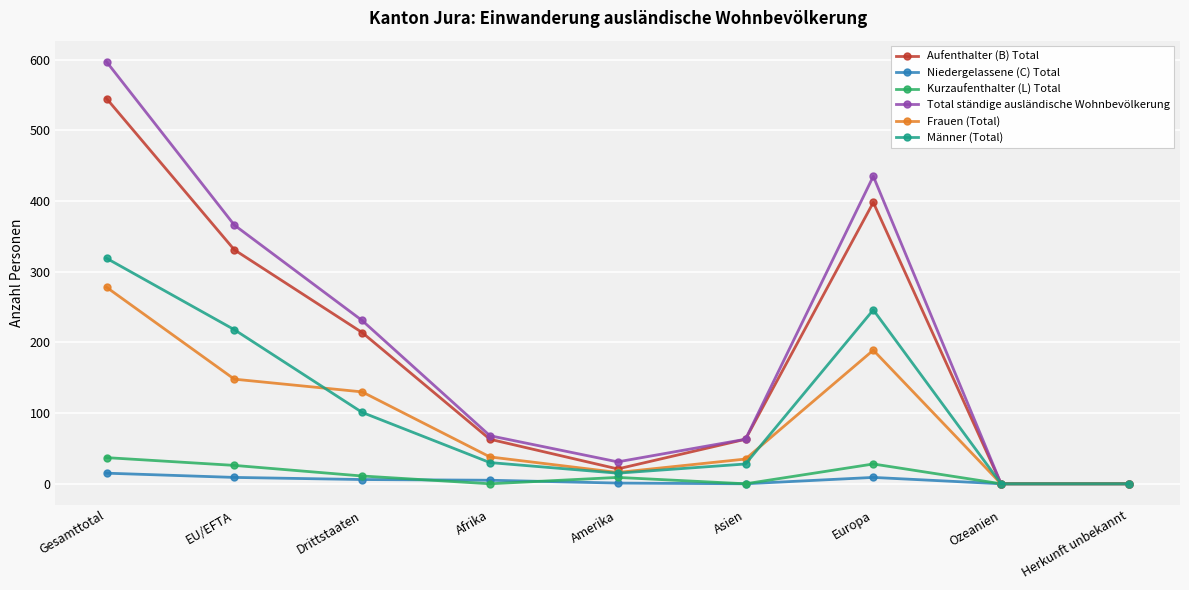

At which category does the chart reach its peak across all series?

Gesamttotal